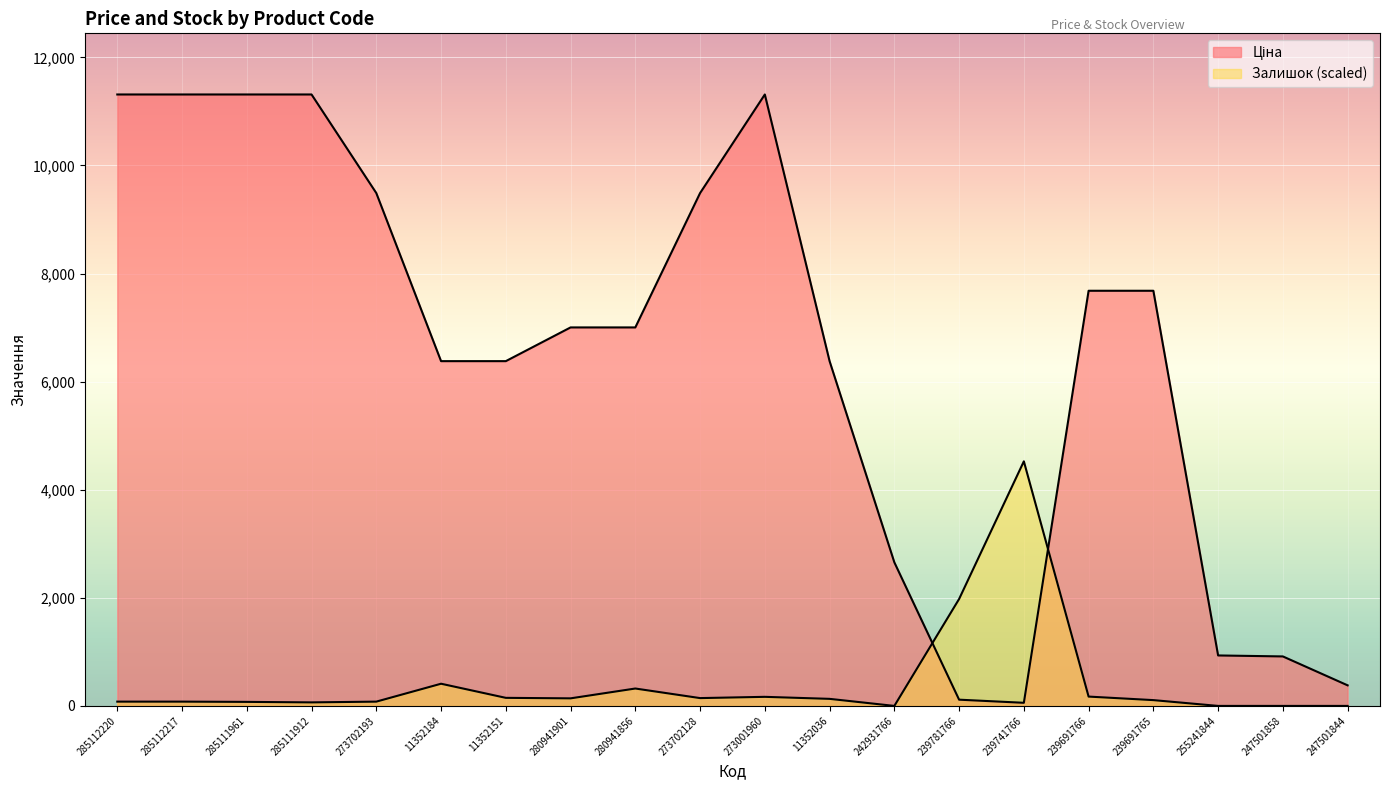

The value of Залишок at 11352151 is 149.3. True or false?

True